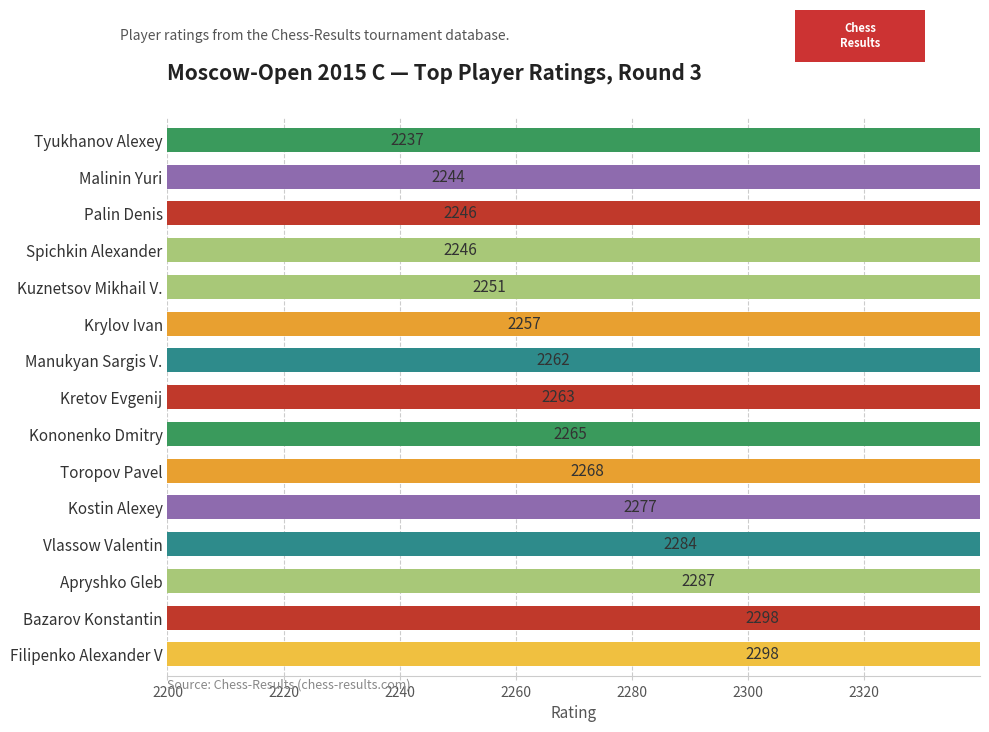

True or false: the data shows 3708 at Palin Denis.

False